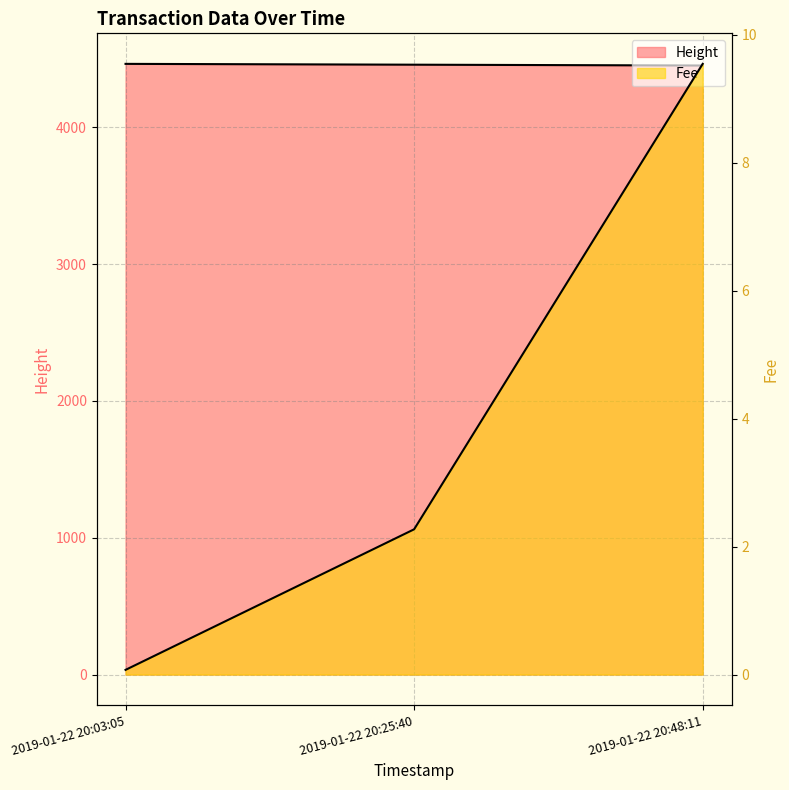

At 2019-01-22 20:03:05, list the series in order from smallest to largest.

Fee, Height